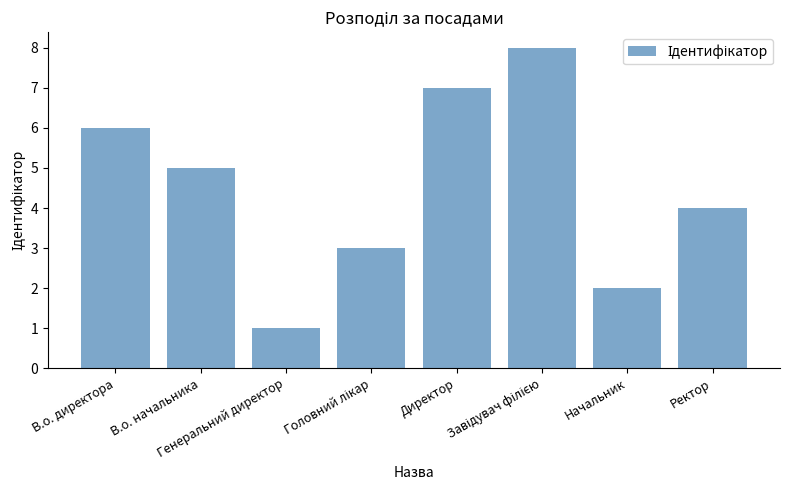

What is the difference between the maximum and minimum values?

7